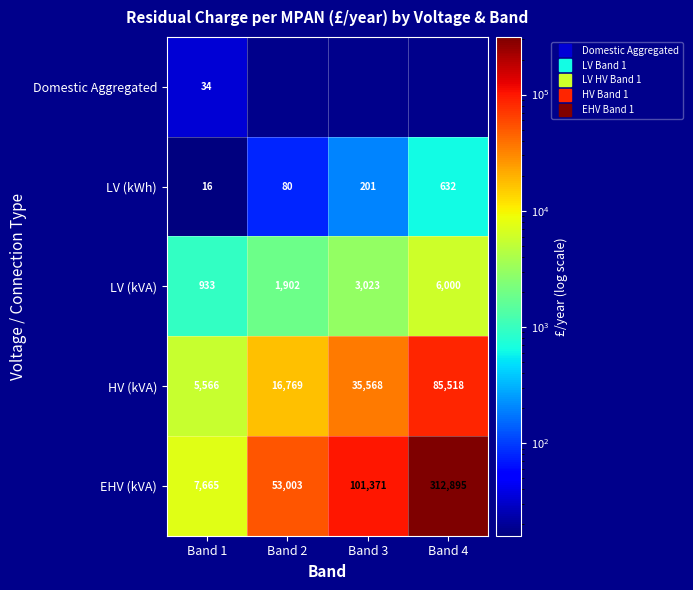

What is the smallest value displayed?

16.0